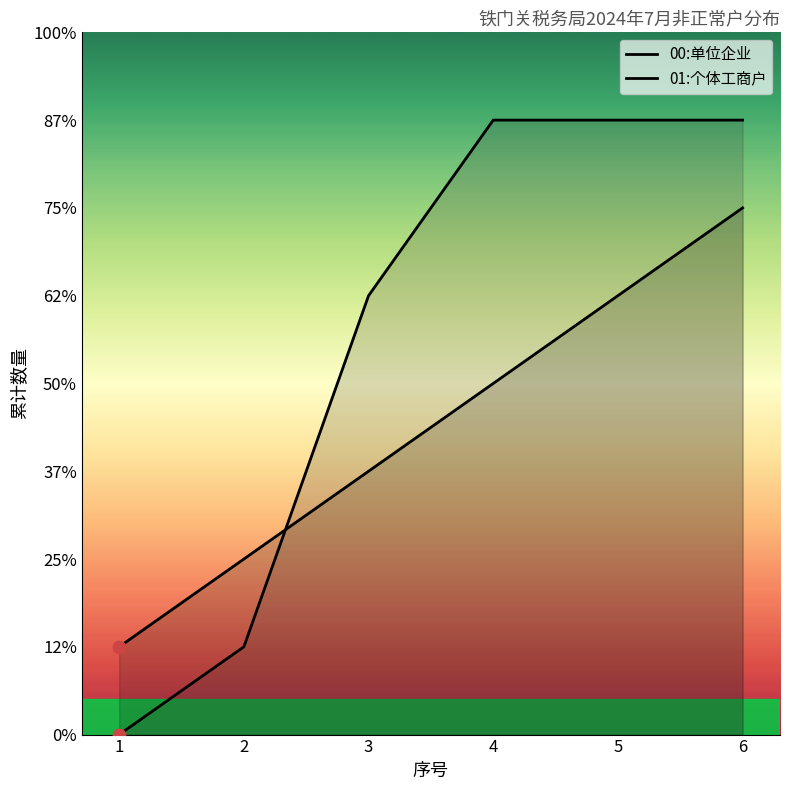

Is the value of 01:个体工商户 at 2 greater than the value of 00:单位企业 at 4?

No